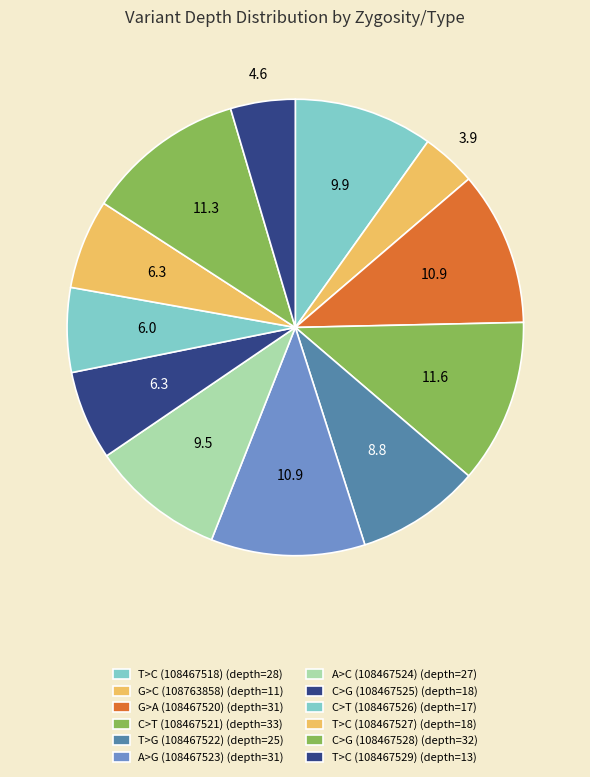

Does T>C (108467529) account for over 50% of the chart?

No